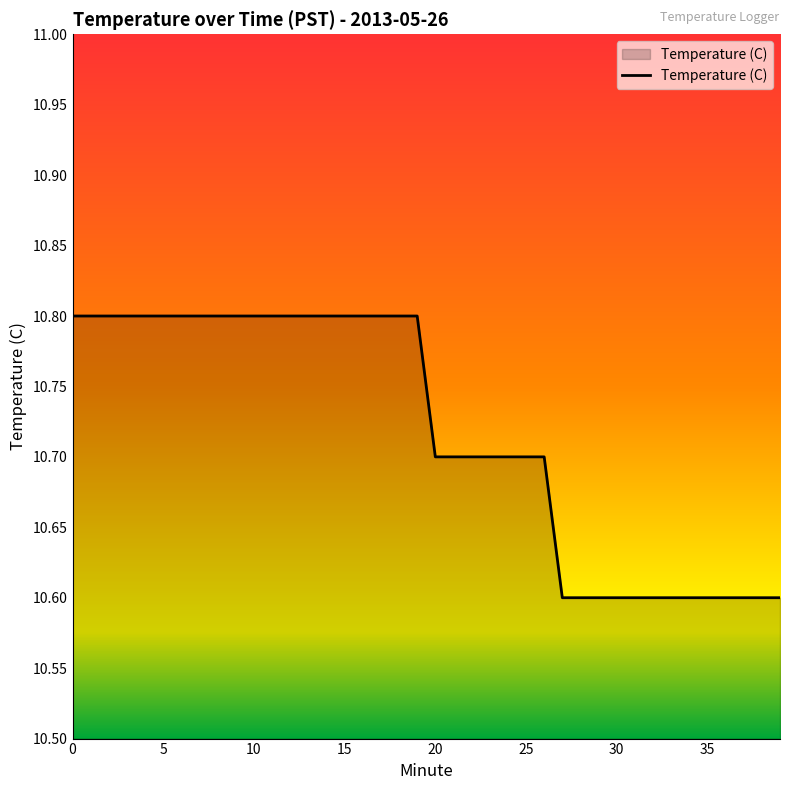

What is the minimum value shown in the chart?

10.6